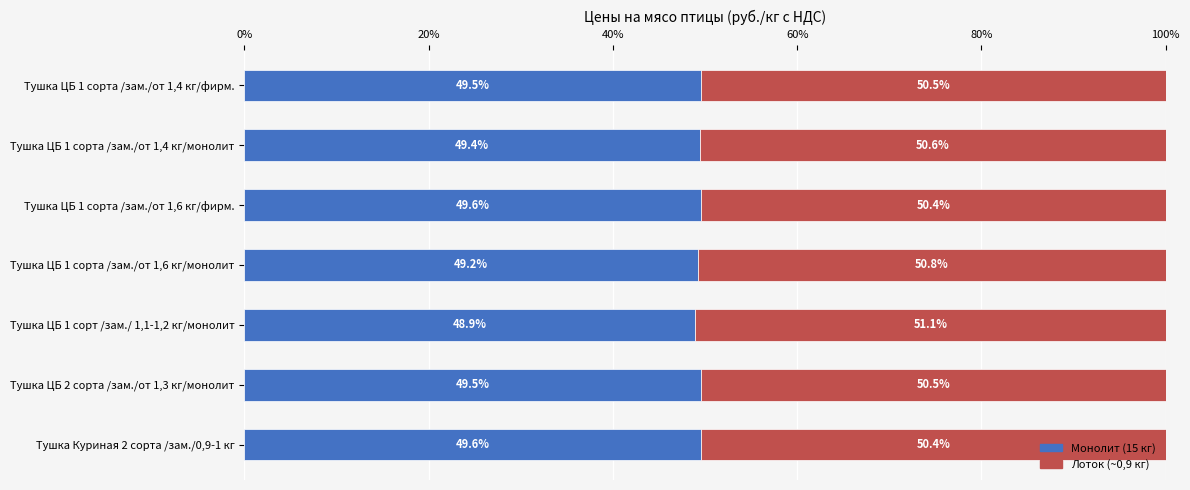

What is the lowest value of the Монолит (15 кг) series?

48.9